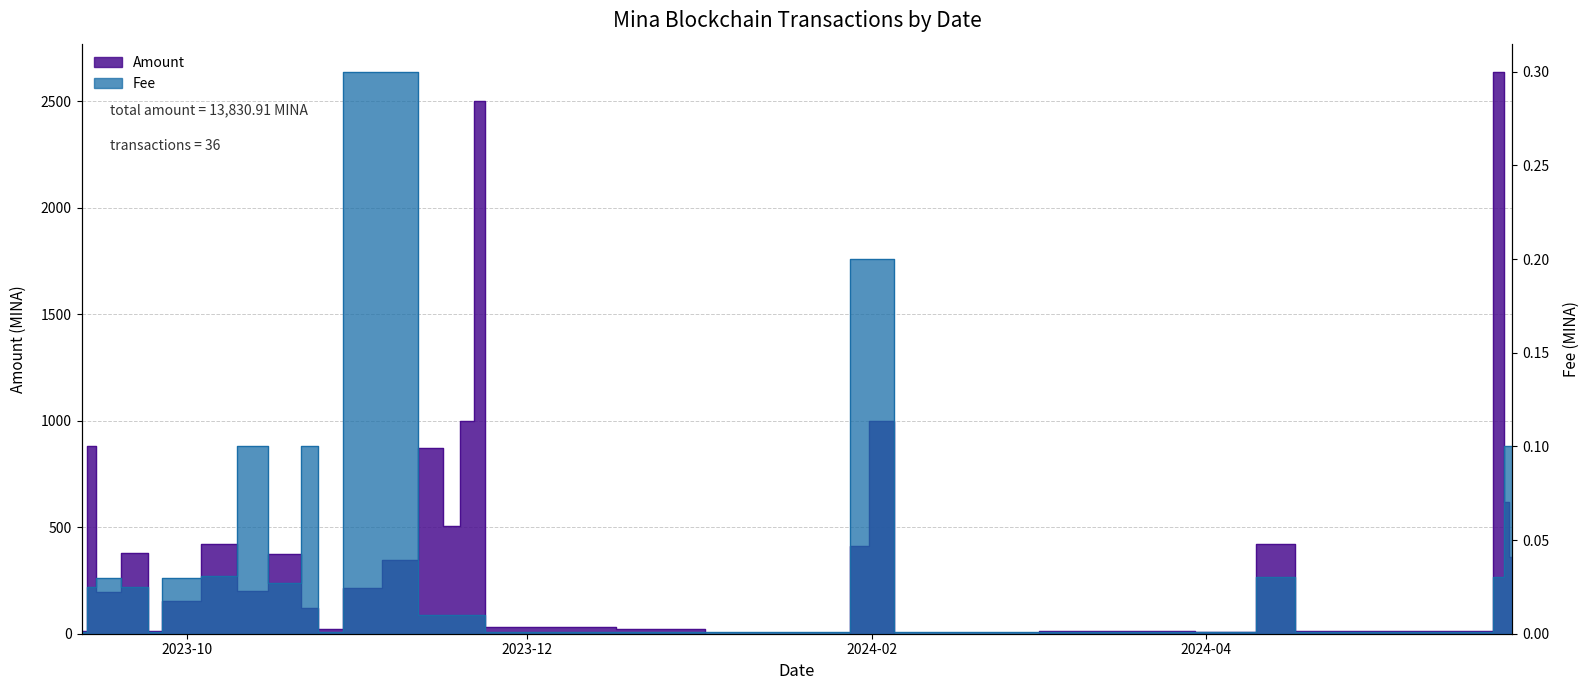

Reading left to right, list all the values displayed in this chart.

Amount: 13.7	883.8	196.1	380.9	14.8	155.9	421.4	202.8	372.1	120.0	21.0	213.9	344.5	870.0	504.0	1000.0	2500.7	32.9	33.2	22.2	0.3	0.5	411.2	1000.6	0.6	0.7	12.5	12.2	10.4	422.3	11.1	11.5	14.2	2639.1	618.1	361.7
Fee: 0.0	0.0	0.0	0.0	0.0	0.0	0.0	0.1	0.0	0.1	0.0	0.3	0.3	0.0	0.0	0.0	0.0	0.0	0.0	0.0	0.0	0.0	0.2	0.2	0.0	0.0	0.0	0.0	0.0	0.0	0.0	0.0	0.0	0.0	0.1	0.1